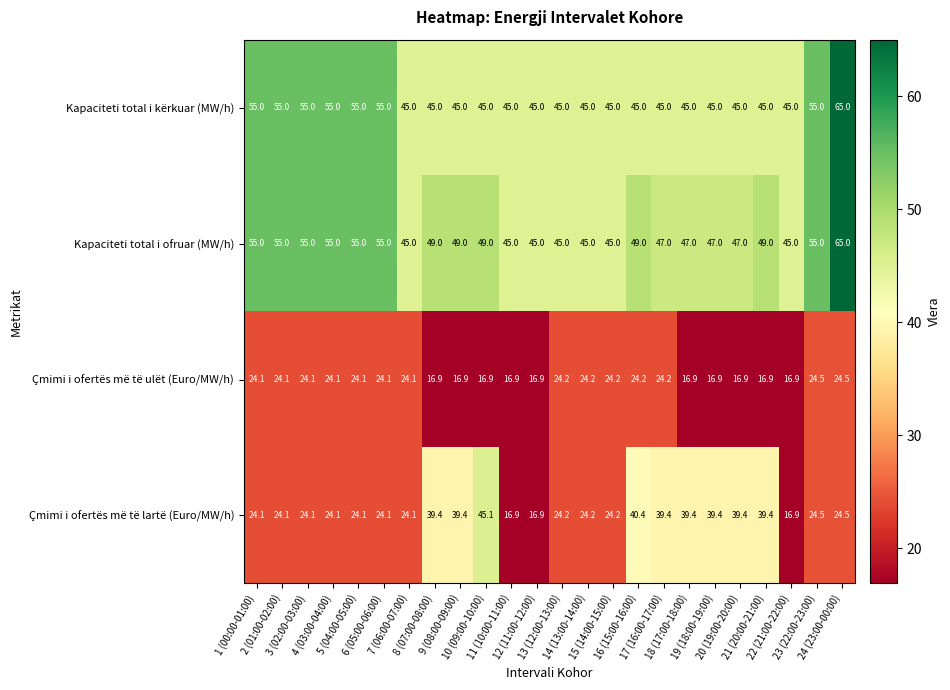

Which series has the largest total across all categories?

Kapaciteti total i ofruar (MW/h)